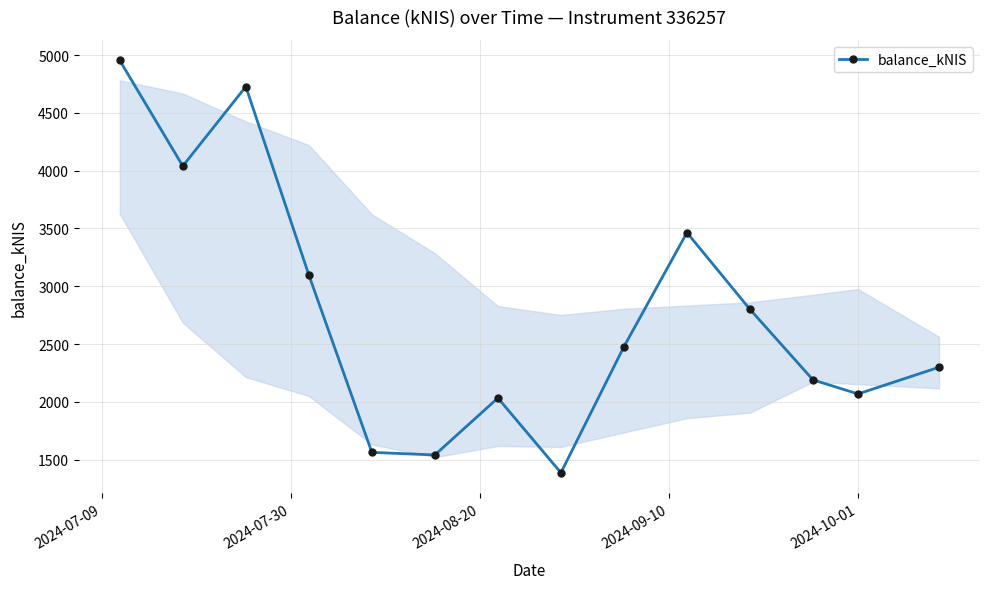

What is the difference between the maximum and second lowest values?

3412.7